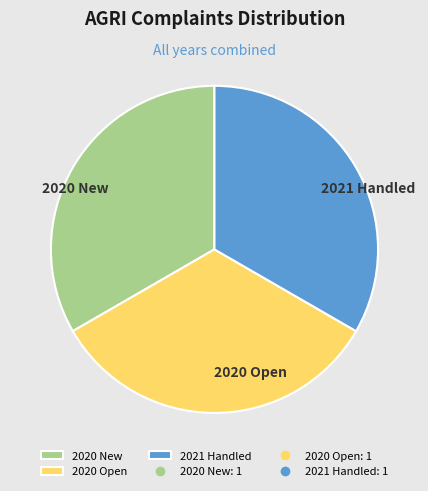

Does 2021 Handled represent more than half of the total?

No